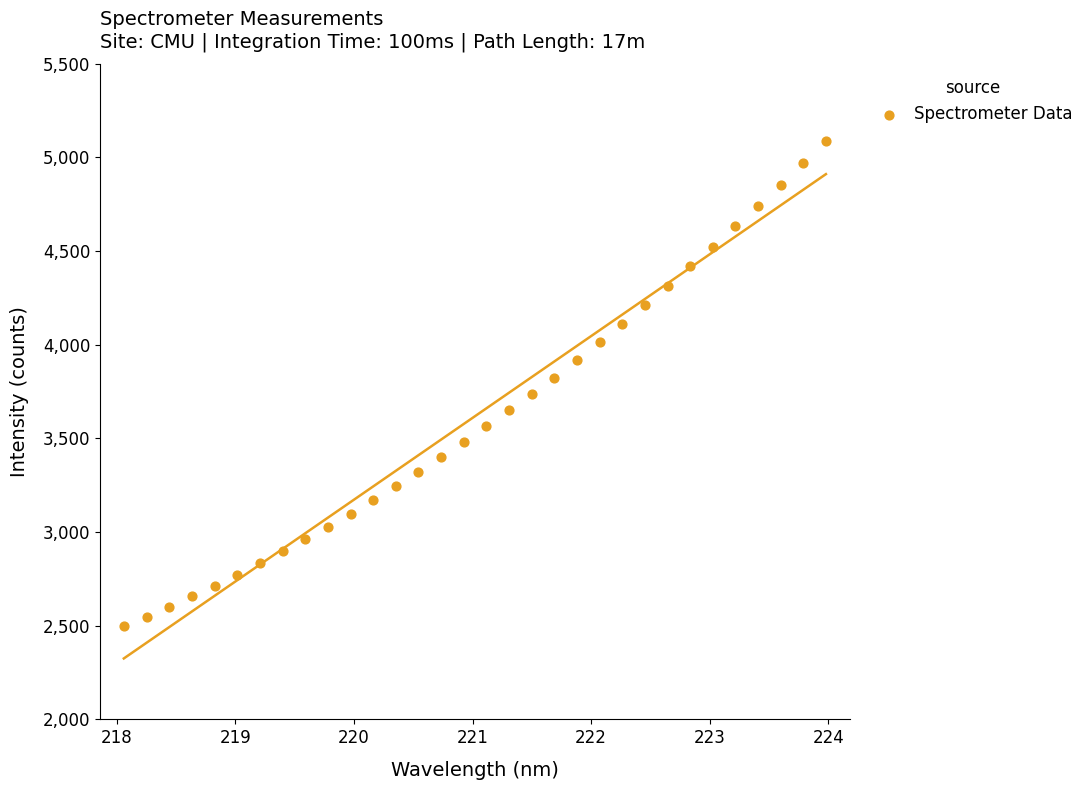

What is the range of X values (max minus min)?

5.9